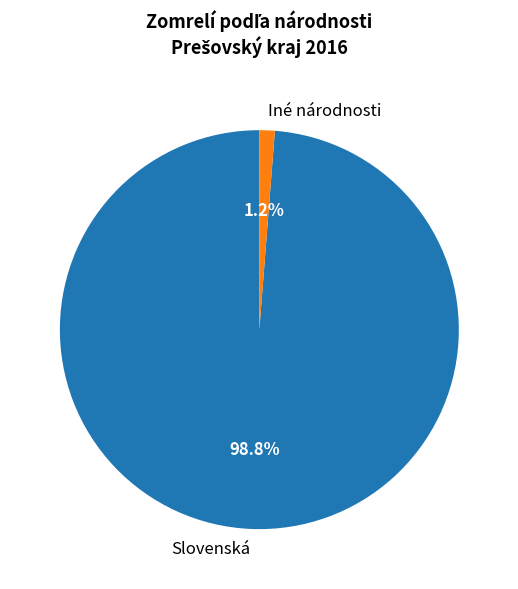

Is it true that Slovenská is 99% of the pie?

True